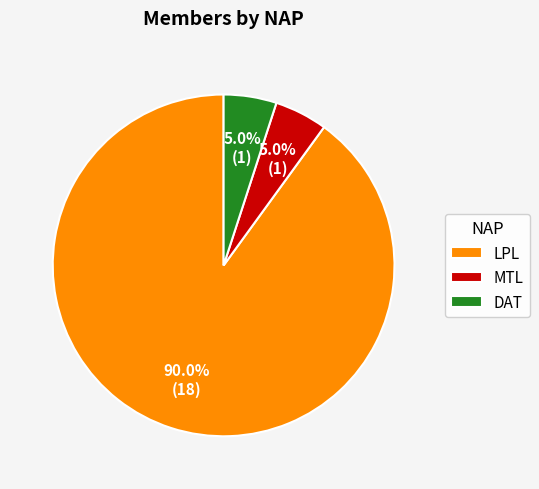

Do MTL and LPL together represent more than half of the pie?

Yes